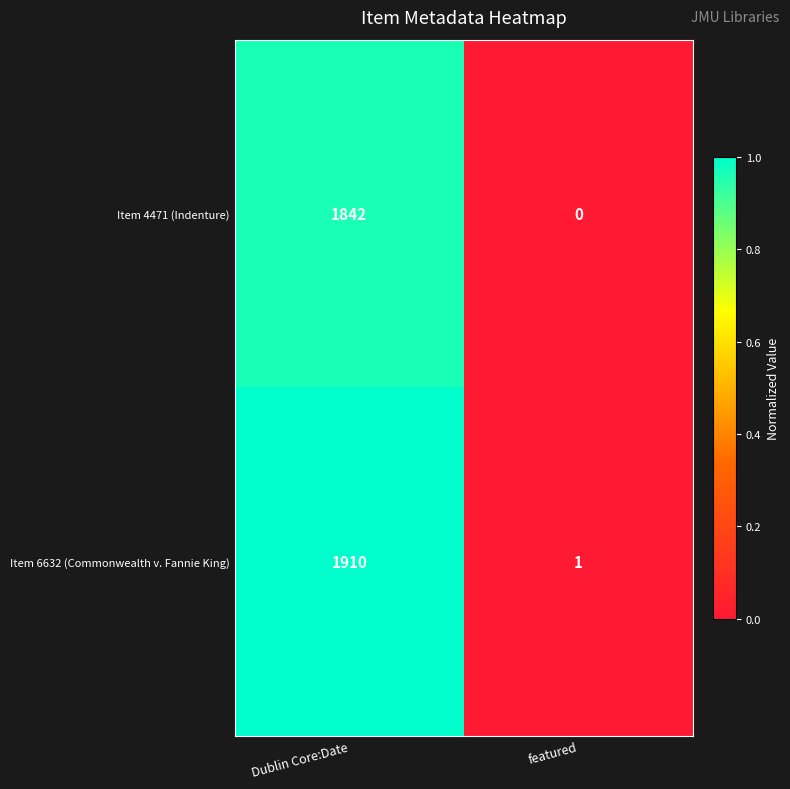

Reading left to right, what are all the values shown in this chart?

Item 4471 (Indenture): Dublin Core:Date=1842	featured=0
Item 6632 (Commonwealth v. Fannie King): Dublin Core:Date=1910	featured=1